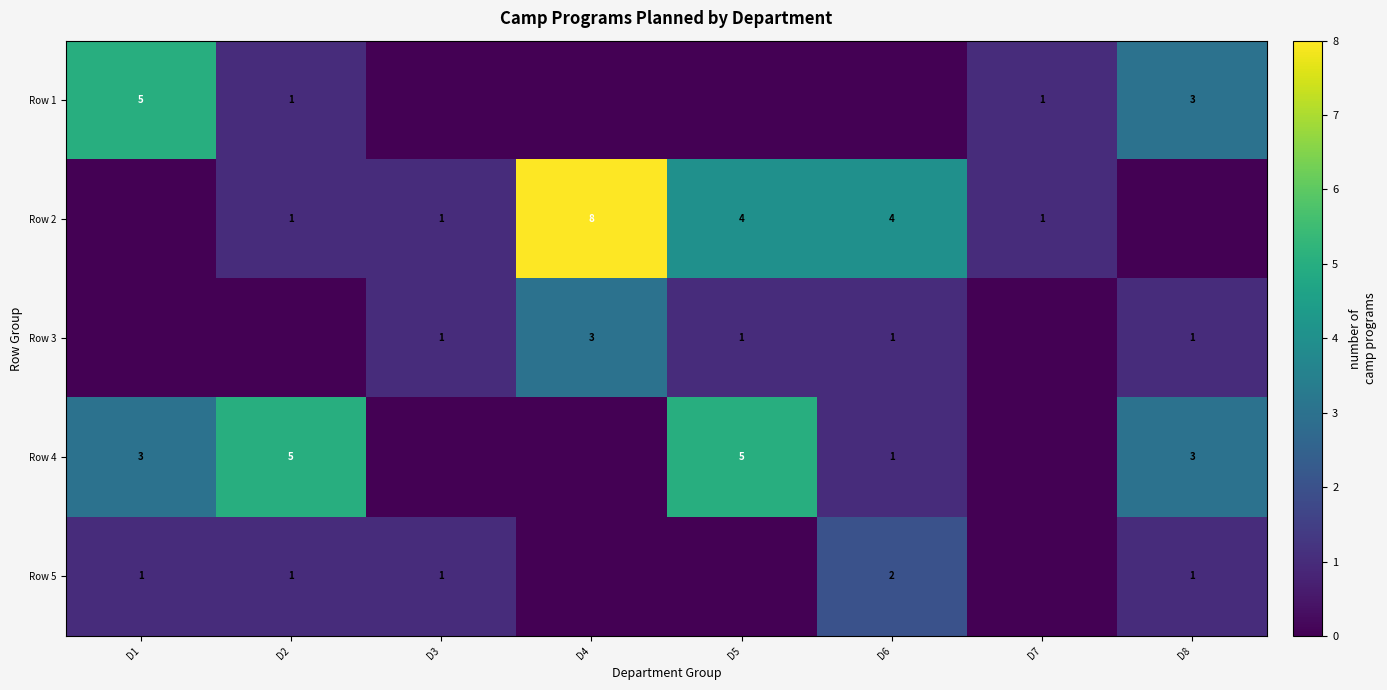

The value of Row 2 at D7 is 1. True or false?

True